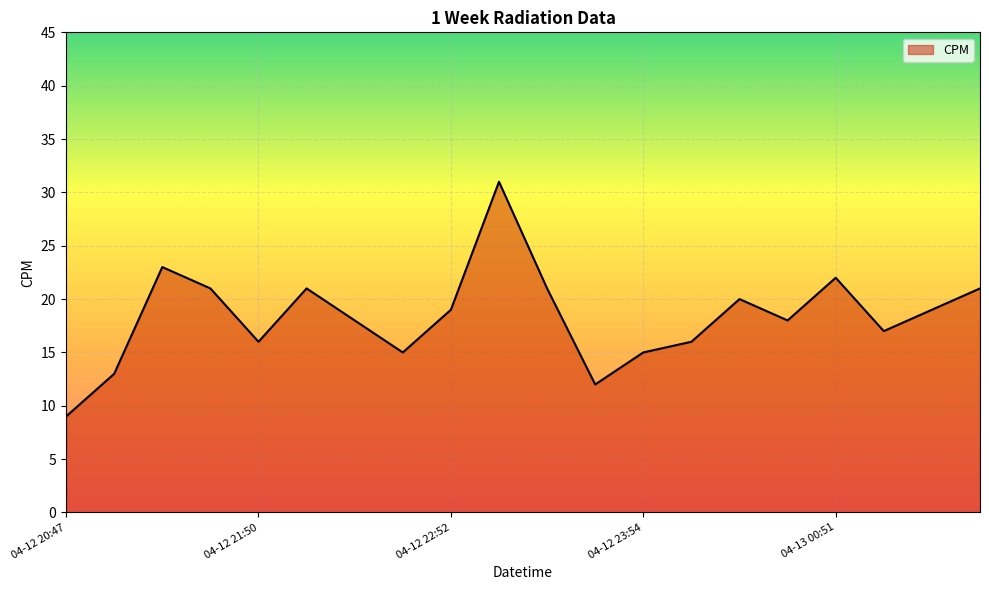

What is the minimum value shown in the chart?

9